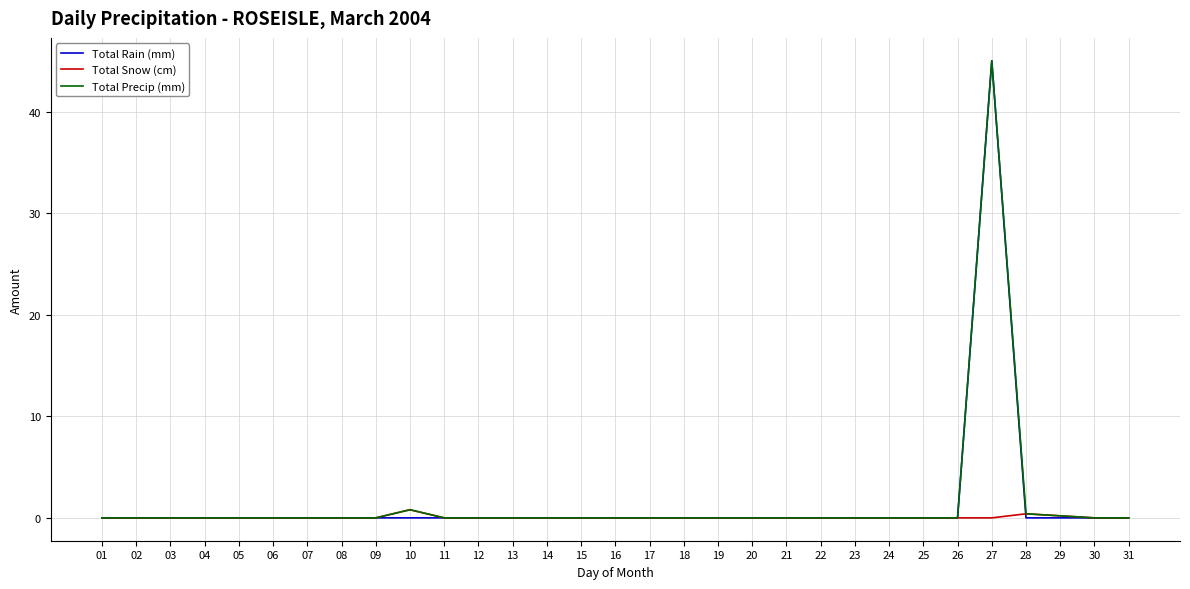

What is the sum of all Total Rain (mm) values?

45.0